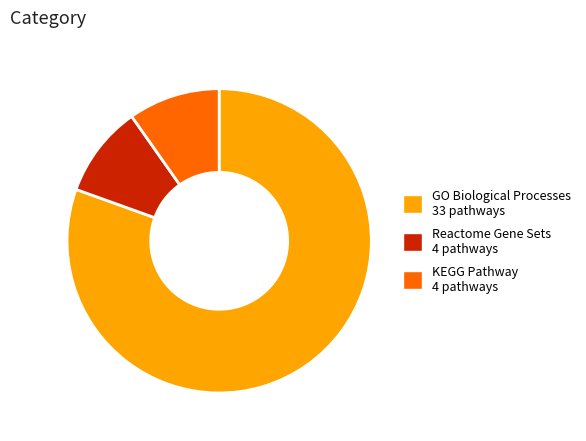

Does any single category account for the majority?

Yes